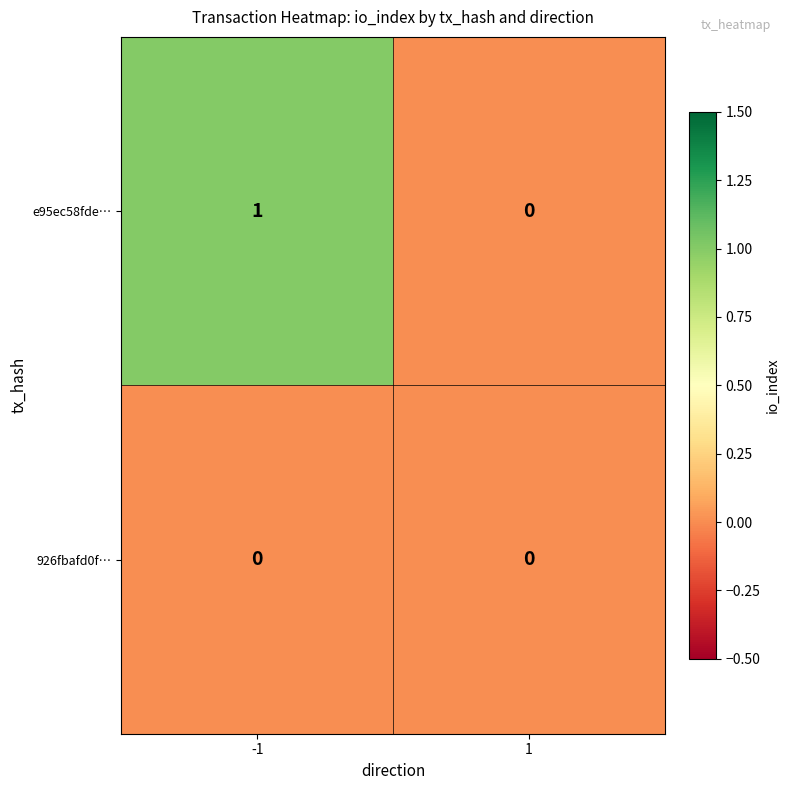

List the series in order of their peak value, highest first.

e95ec58fde…, 926fbafd0f…